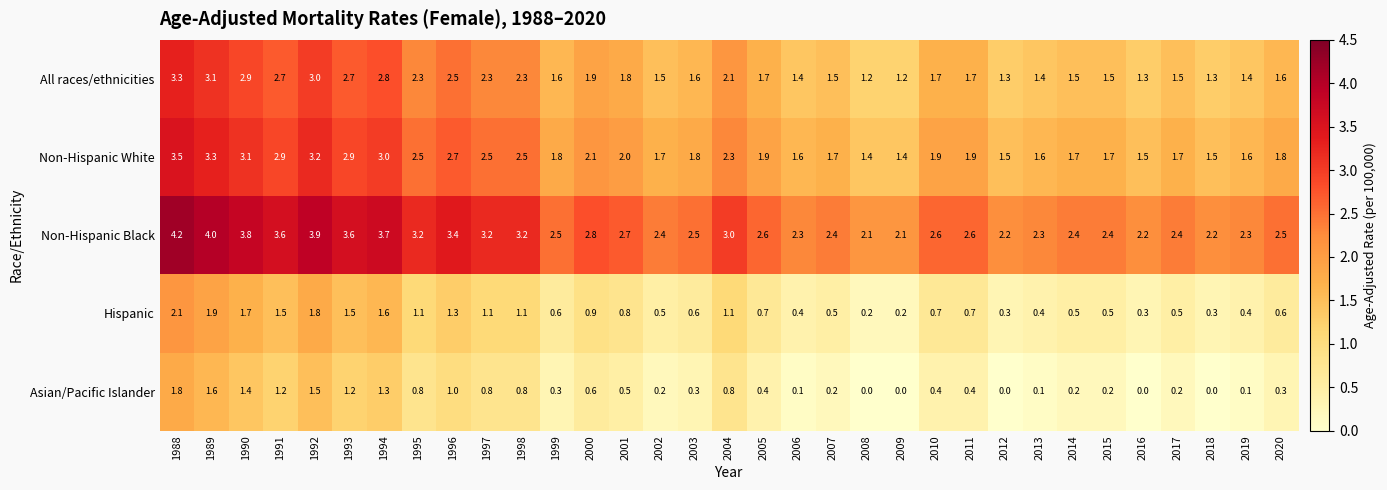

What value does the Non-Hispanic Black series have at 1999?

2.5